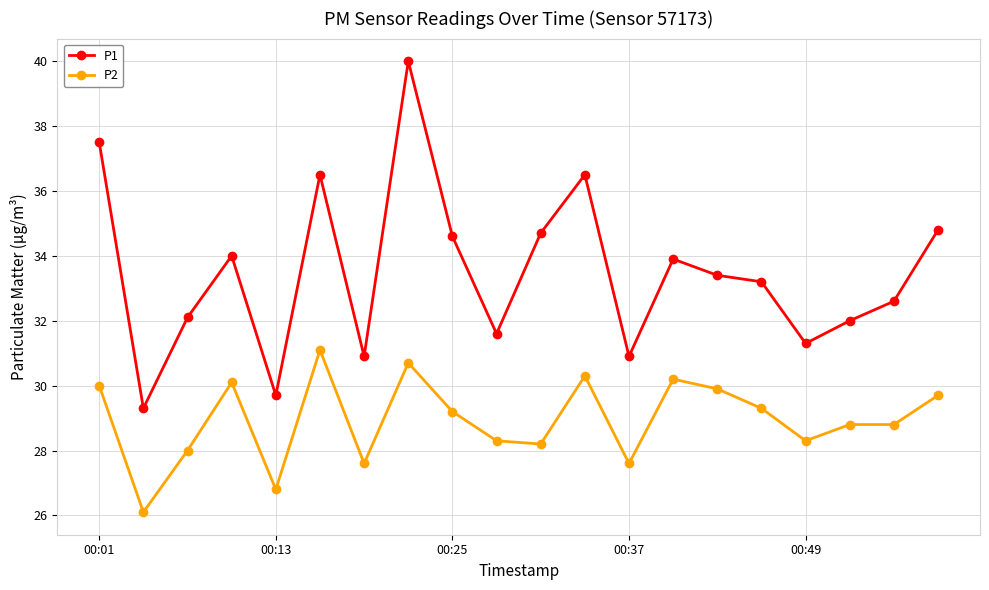

Reading left to right, what are all the values shown in this chart?

P1: 37.5	29.3	32.1	34.0	29.7	36.5	30.9	40.0	34.6	31.6	34.7	36.5	30.9	33.9	33.4	33.2	31.3	32.0	32.6	34.8
P2: 30.0	26.1	28.0	30.1	26.8	31.1	27.6	30.7	29.2	28.3	28.2	30.3	27.6	30.2	29.9	29.3	28.3	28.8	28.8	29.7